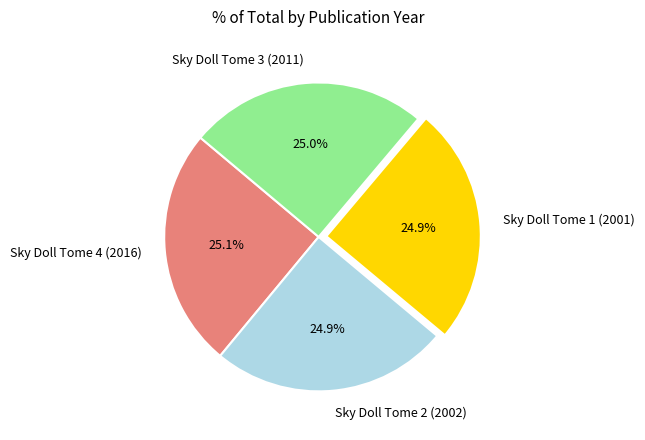

Does Sky Doll Tome 4 (2016) represent more than half of the total?

No